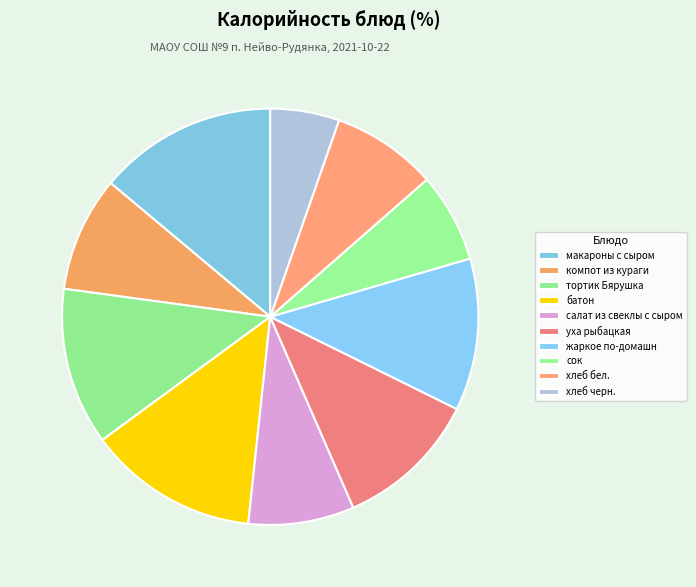

True or false: сок accounts for 7% of the total.

True